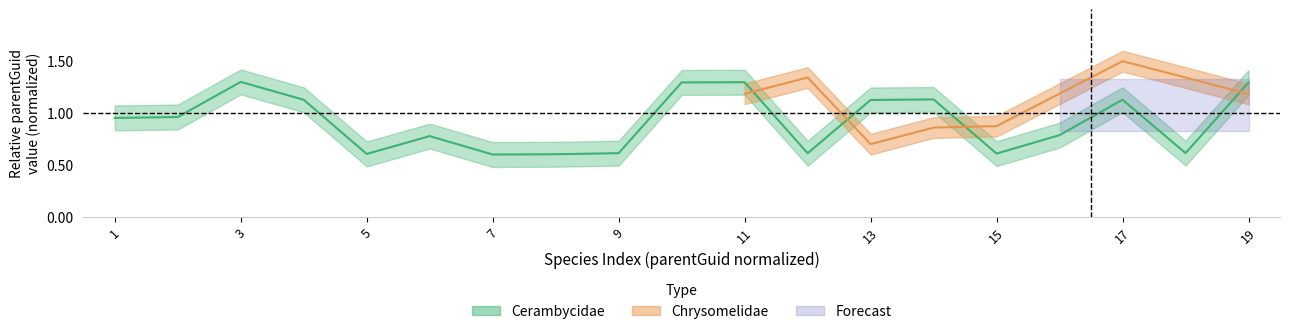

What is the value of the 12th point from the left?

0.6